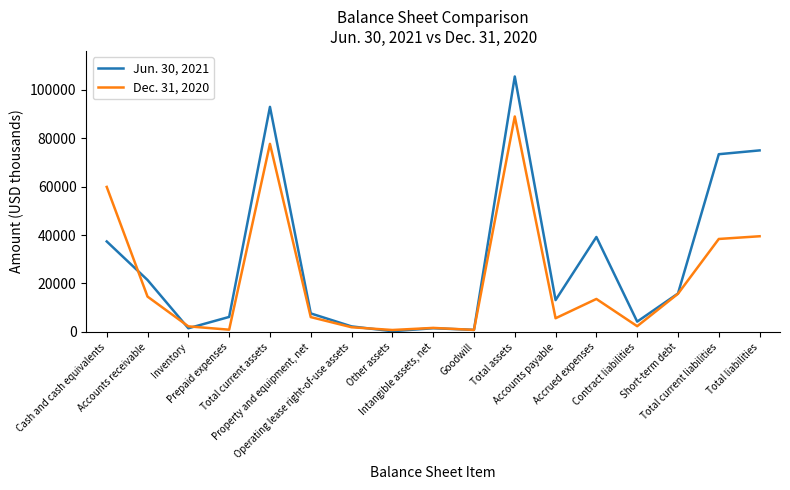

True or false: Dec. 31, 2020 has a value of 26114 at Short-term debt.

False